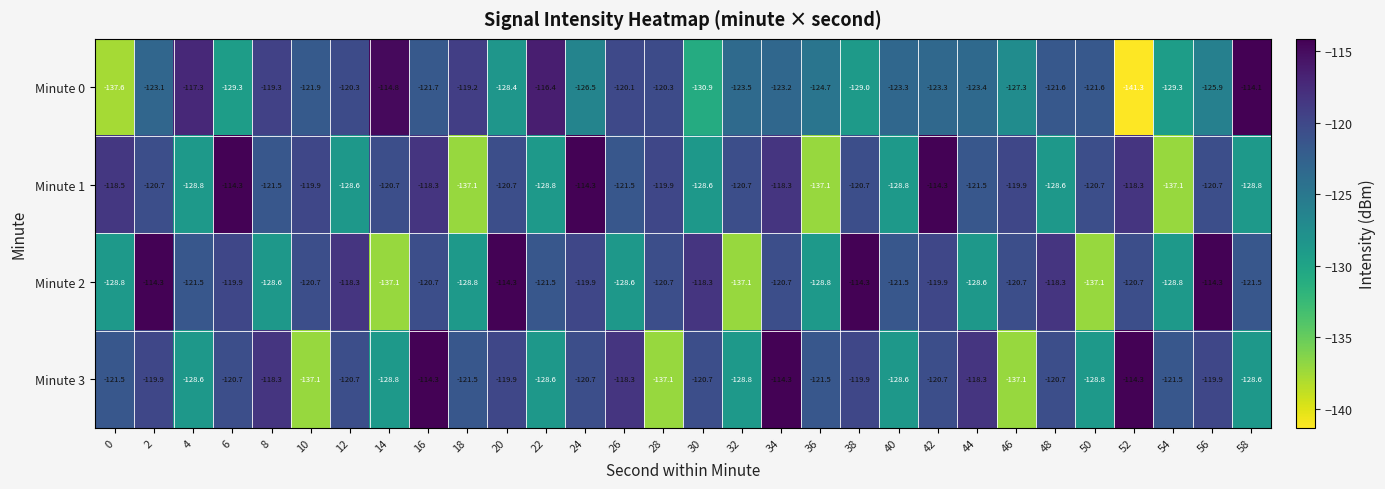

What is the minimum value shown in the chart?

-141.3